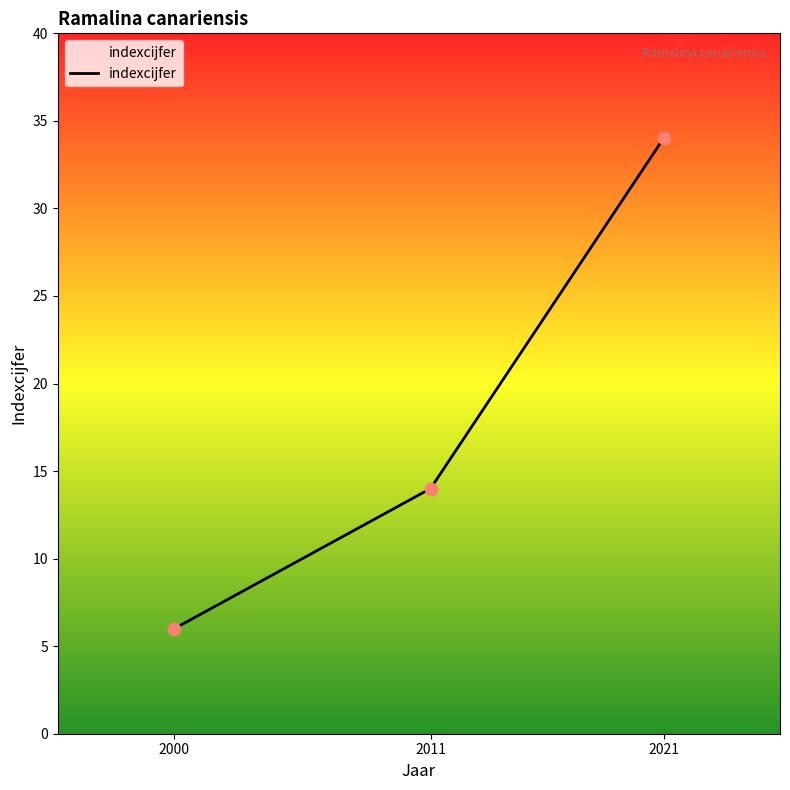

What is the change in value from 2000 to 2011?

+8